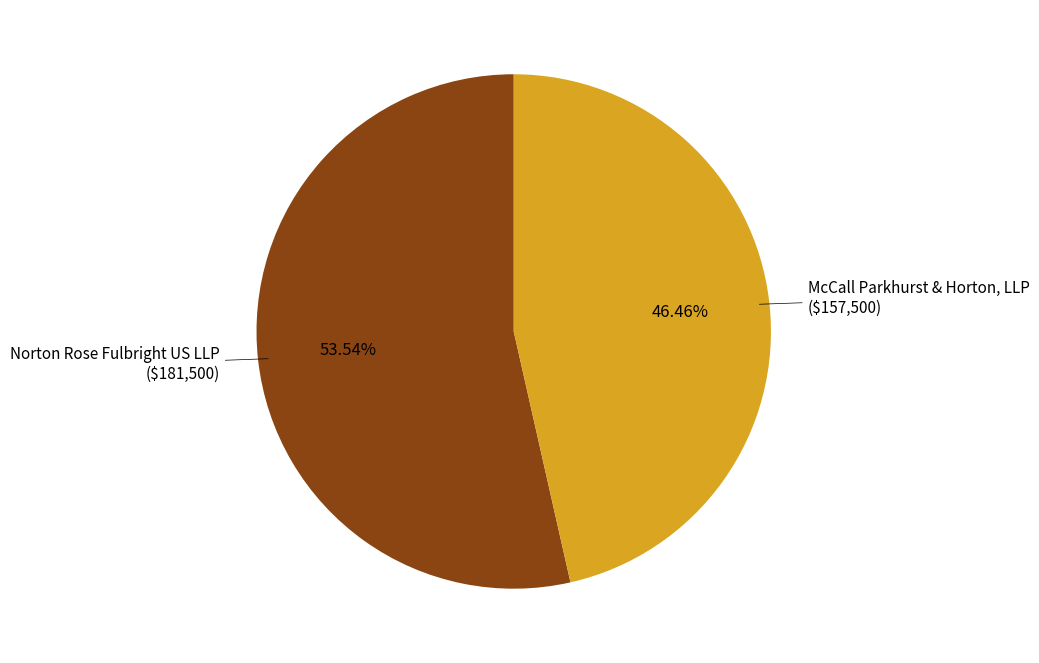

Does any single category account for the majority?

Yes